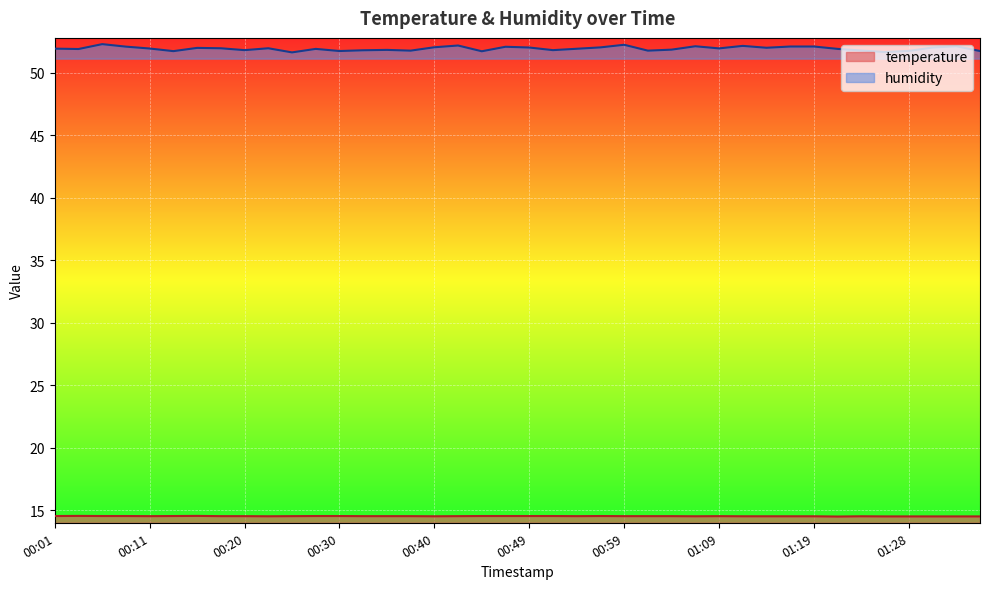

Rank the series at 00:25 from highest to lowest value.

humidity, temperature